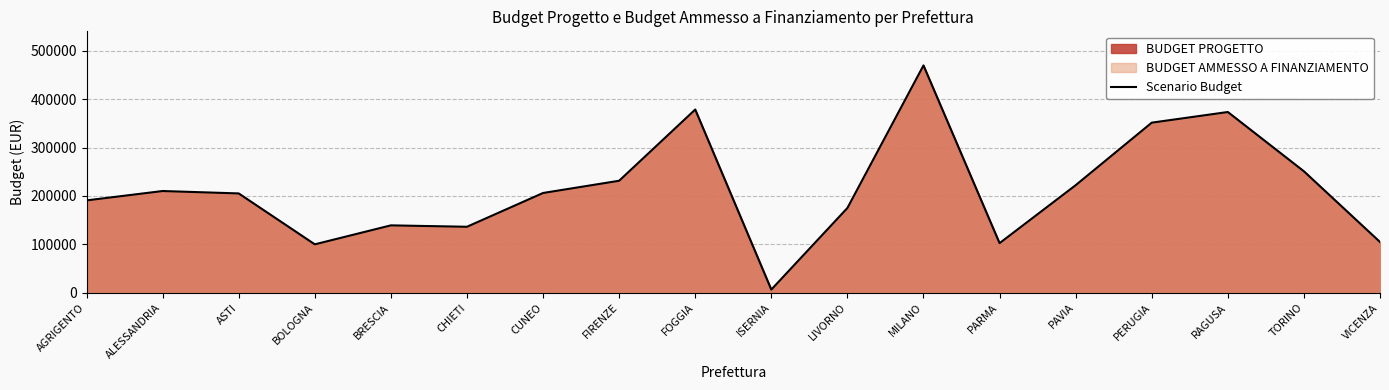

Reading left to right, what are all the values shown in this chart?

AGRIGENTO=190782.0	ALESSANDRIA=210137.1	ASTI=205176.0	BOLOGNA=100000.0	BRESCIA=139190.0	CHIETI=136290.0	CUNEO=206082.0	FIRENZE=231348.0	FOGGIA=378506.0	ISERNIA=6500.0	LIVORNO=175081.0	MILANO=469621.0	PARMA=102446.3	PAVIA=222165.9	PERUGIA=351396.7	RAGUSA=373380.0	TORINO=250880.0	VICENZA=104812.4